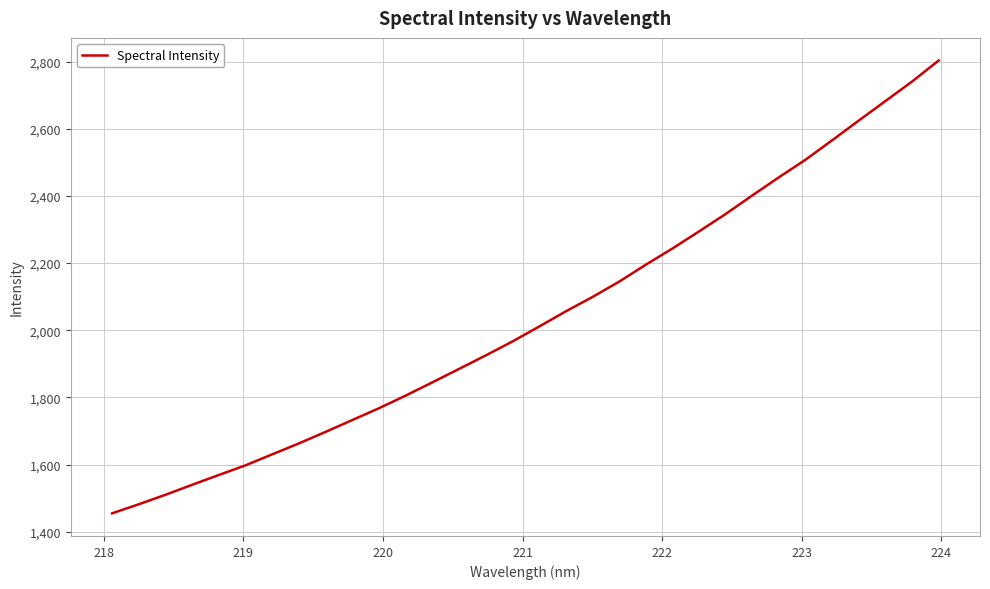

What is the sum of all values?

65243.3